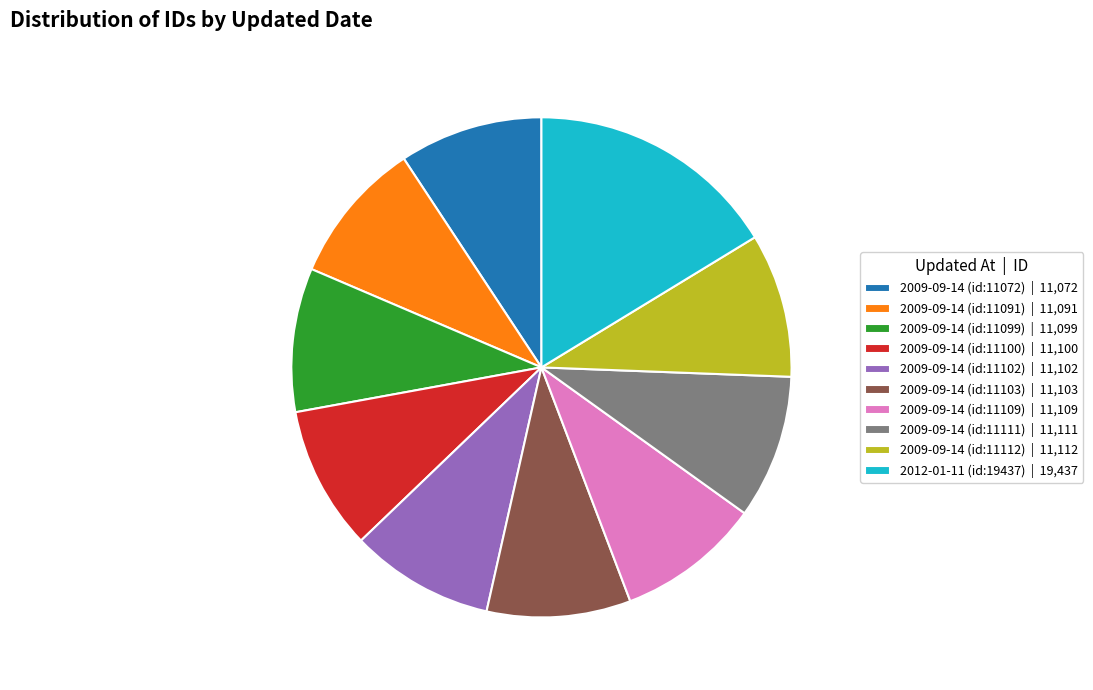

Approximately how many times larger is the value at 2009-09-14 (id:11072) | 11,072 compared to 2012-01-11 (id:19437) | 19,437?

0.6